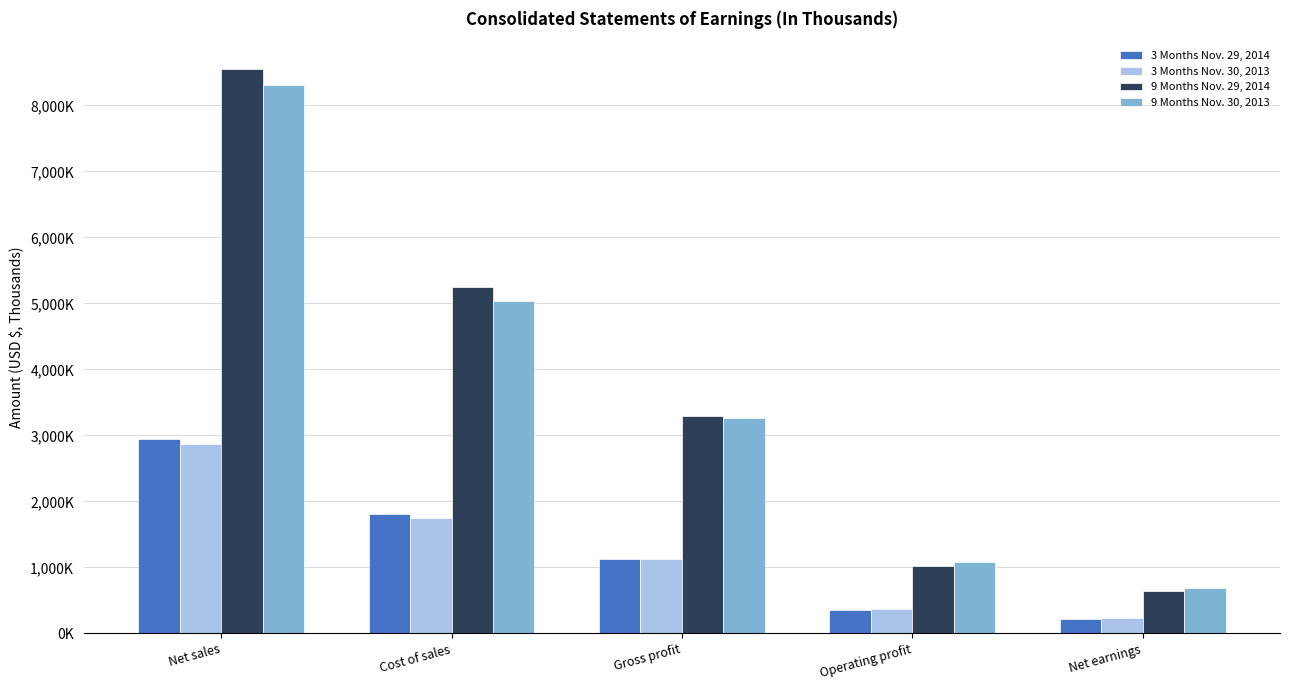

What is the spread (max minus min) of values at Net earnings?

463583